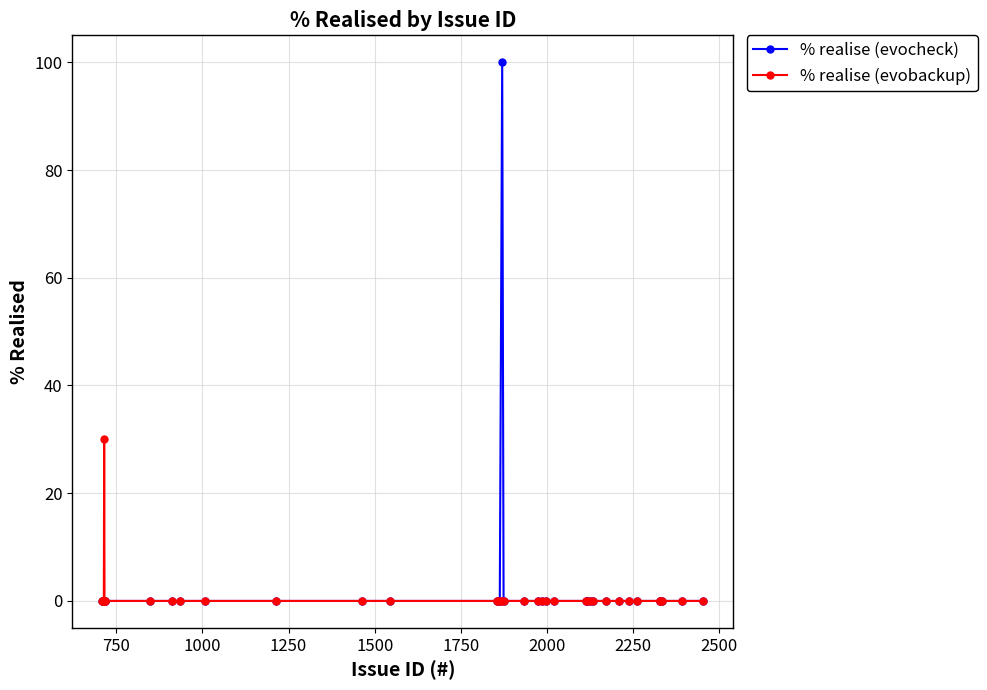

What is the difference between the maximum and minimum values in the % realise (evocheck) series?

100